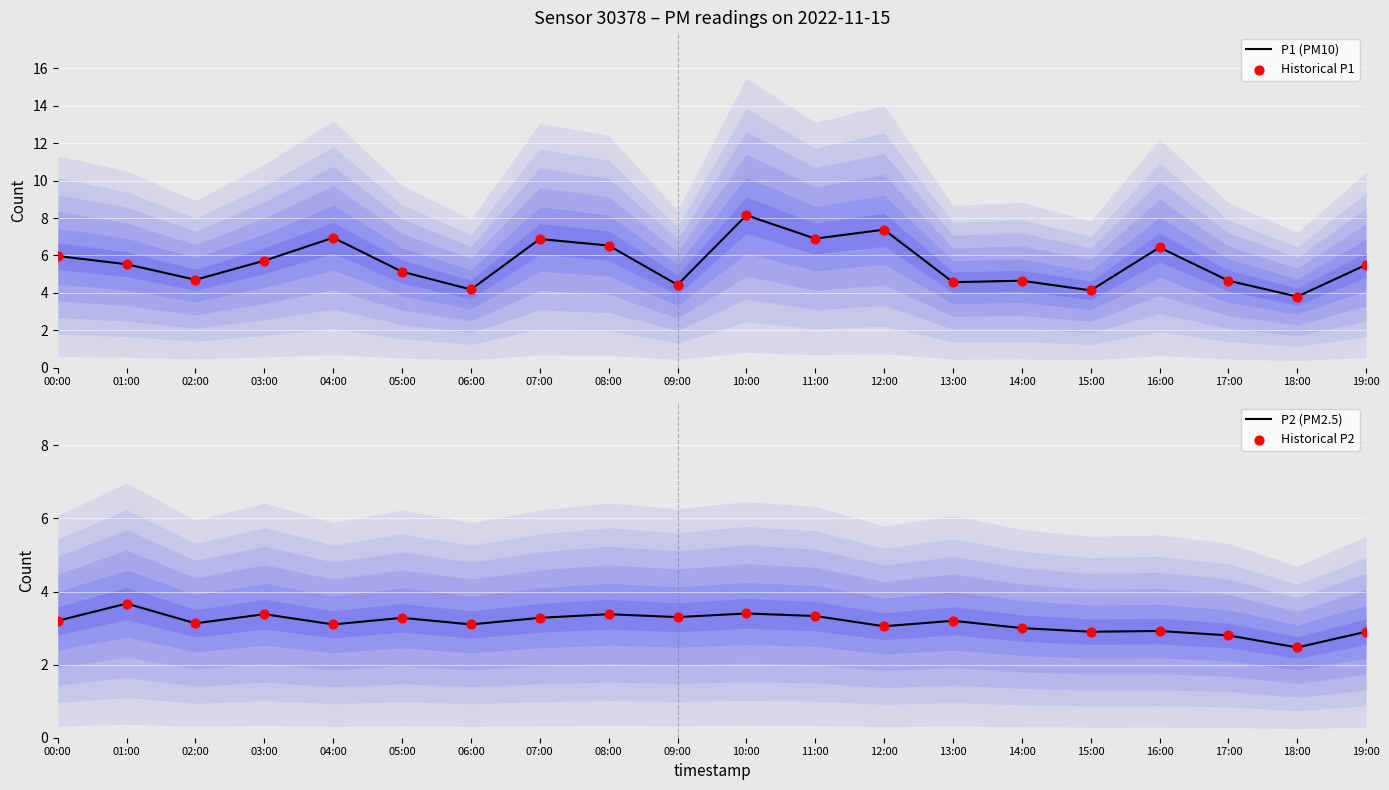

What are all the series names shown in the legend?

P1 (PM10), Historical P1, P2 (PM2.5), Historical P2